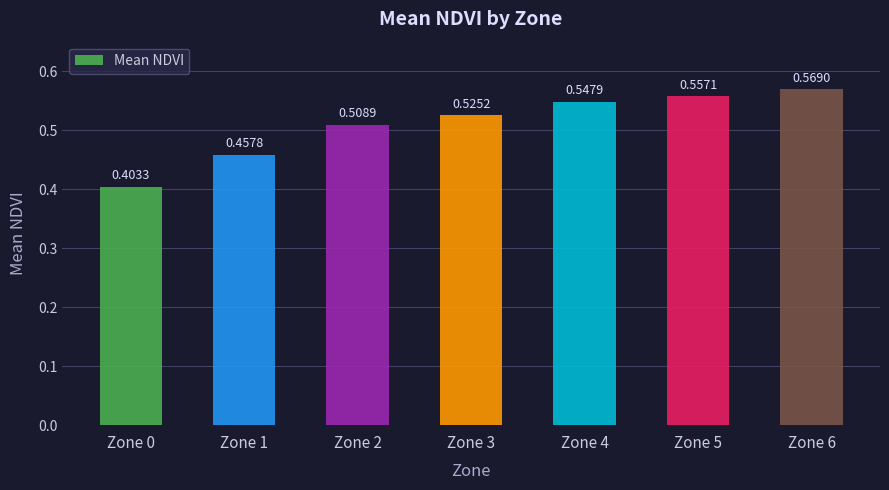

Which category has the lowest value across all series?

Zone 0